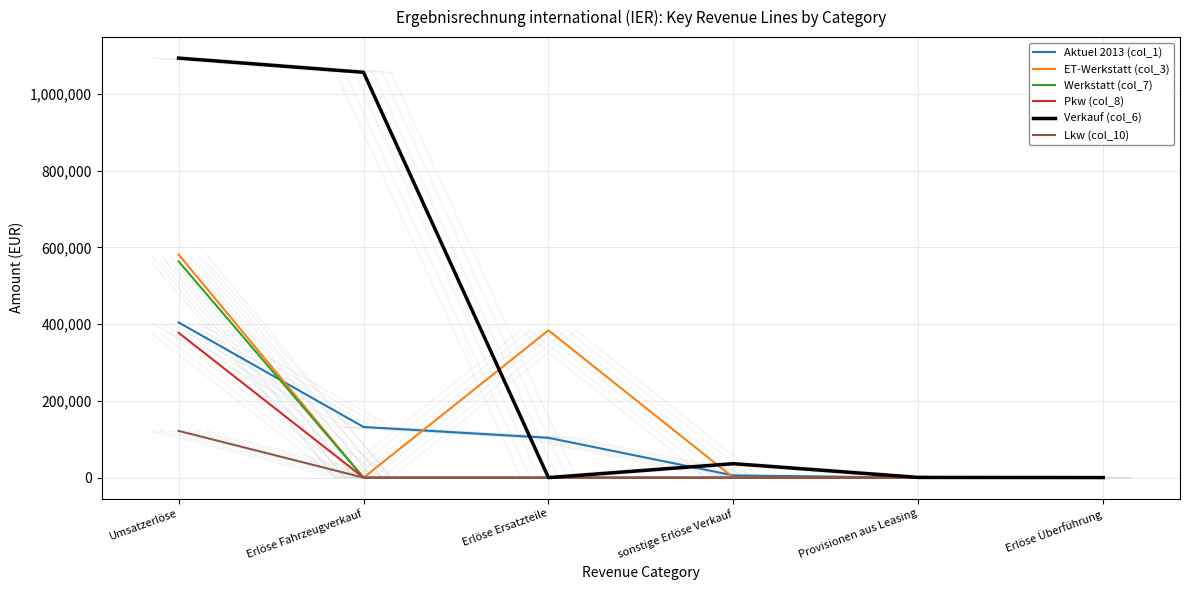

Which has a higher value, Erlöse Fahrzeugverkauf or Erlöse Überführung?

Erlöse Fahrzeugverkauf